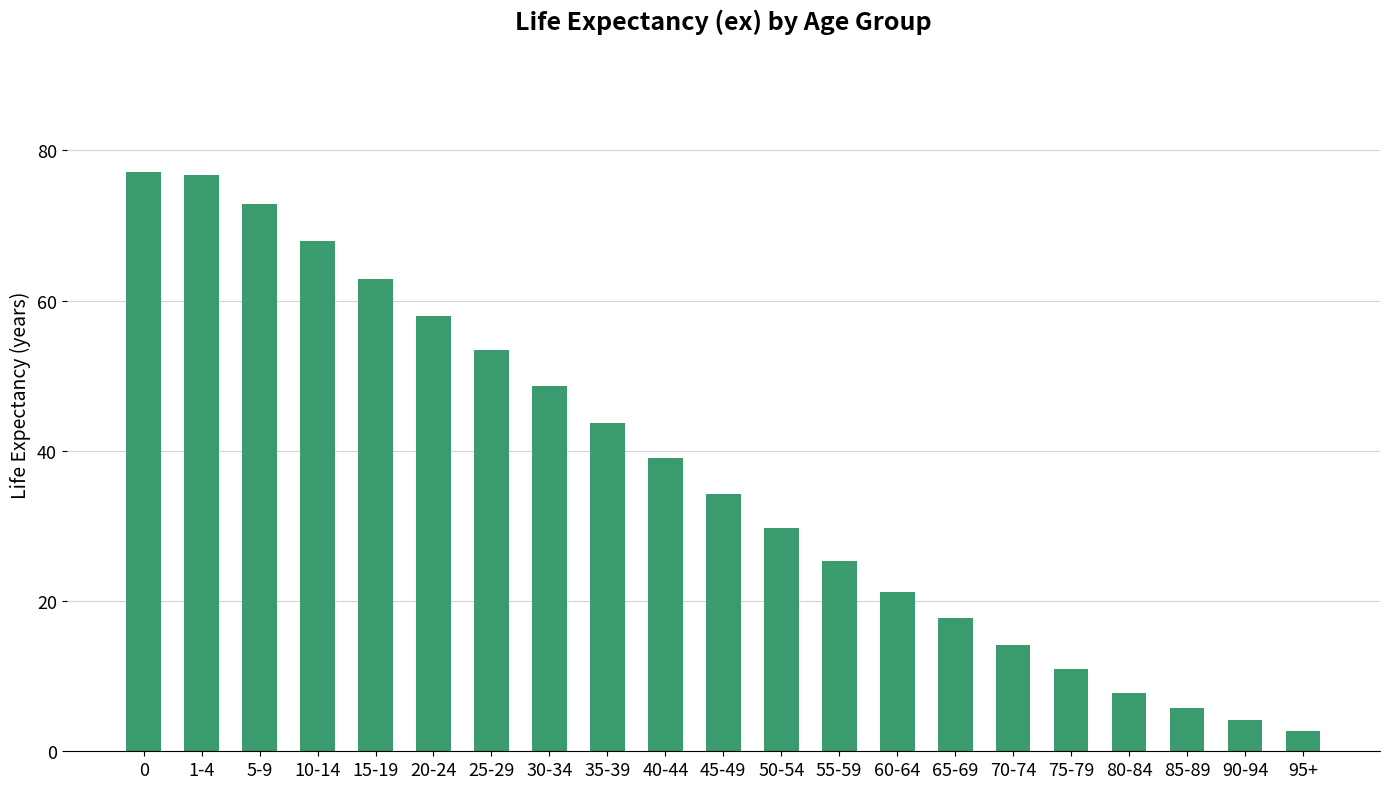

What is the ratio of the value at 40-44 to the value at 70-74?

2.8